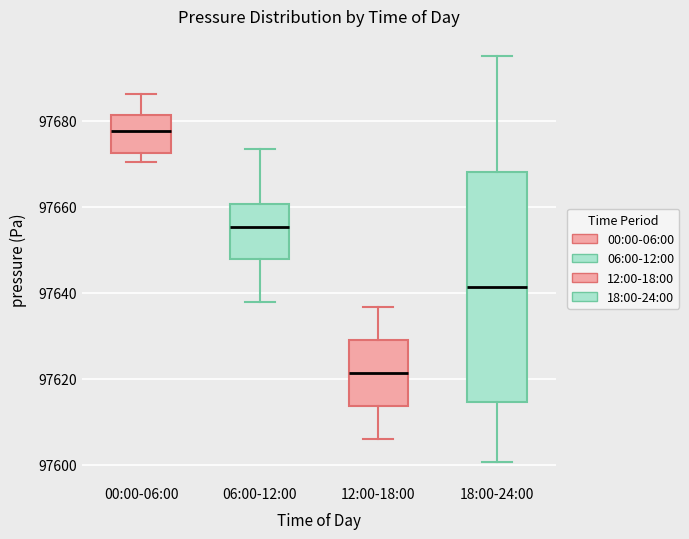

Reading left to right, read every box against the y-axis: the position of its median line, the range the box covers, and the ends of its whiskers. The values are not printed on the chart, so give them approximately, as read against the axis.

00:00-06:00: median 97678, box 97672 to 97682, whiskers 97670 to 97686
06:00-12:00: median 97656, box 97648 to 97660, whiskers 97638 to 97674
12:00-18:00: median 97622, box 97614 to 97628, whiskers 97606 to 97636
18:00-24:00: median 97642, box 97614 to 97668, whiskers 97600 to 97696